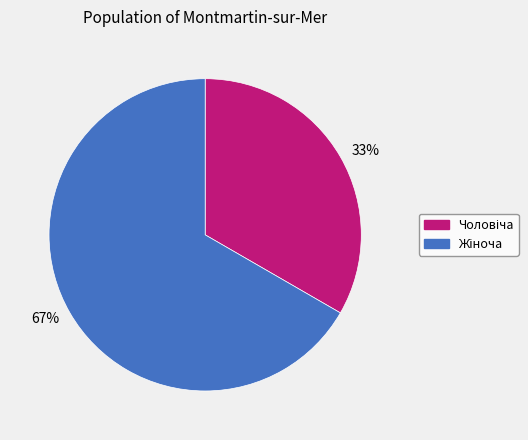

To the nearest percent, what is the average slice percentage?

50%